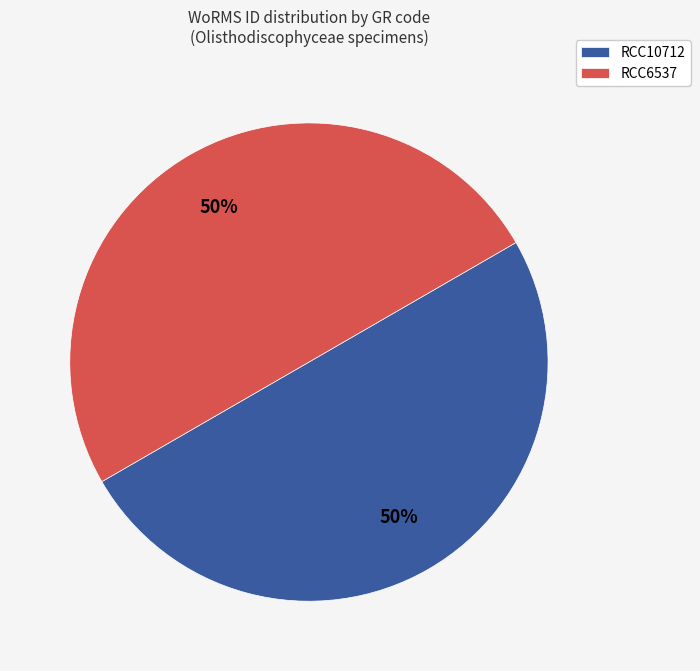

How many segments does this pie chart have?

2